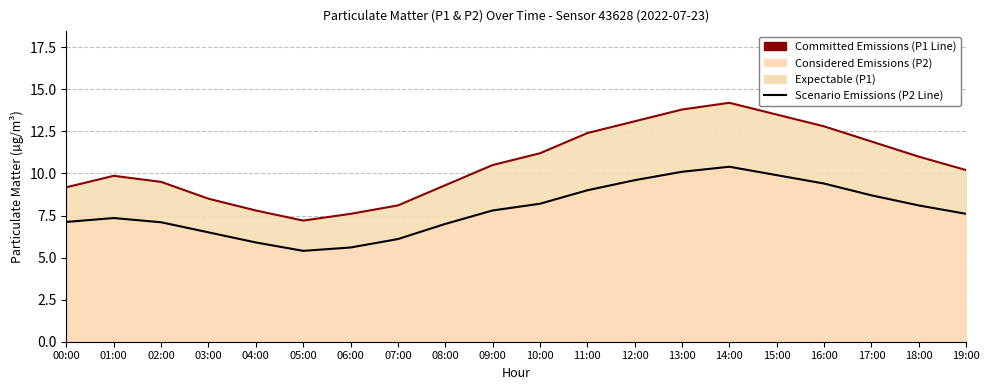

Reading left to right, what are all the values shown in this chart?

P1 Committed Emissions: 00:00=9.2	01:00=9.9	02:00=9.5	03:00=8.5	04:00=7.8	05:00=7.2	06:00=7.6	07:00=8.1	08:00=9.3	09:00=10.5	10:00=11.2	11:00=12.4	12:00=13.1	13:00=13.8	14:00=14.2	15:00=13.5	16:00=12.8	17:00=11.9	18:00=11.0	19:00=10.2
P2 Scenario Emissions: 00:00=7.1	01:00=7.3	02:00=7.1	03:00=6.5	04:00=5.9	05:00=5.4	06:00=5.6	07:00=6.1	08:00=7.0	09:00=7.8	10:00=8.2	11:00=9.0	12:00=9.6	13:00=10.1	14:00=10.4	15:00=9.9	16:00=9.4	17:00=8.7	18:00=8.1	19:00=7.6